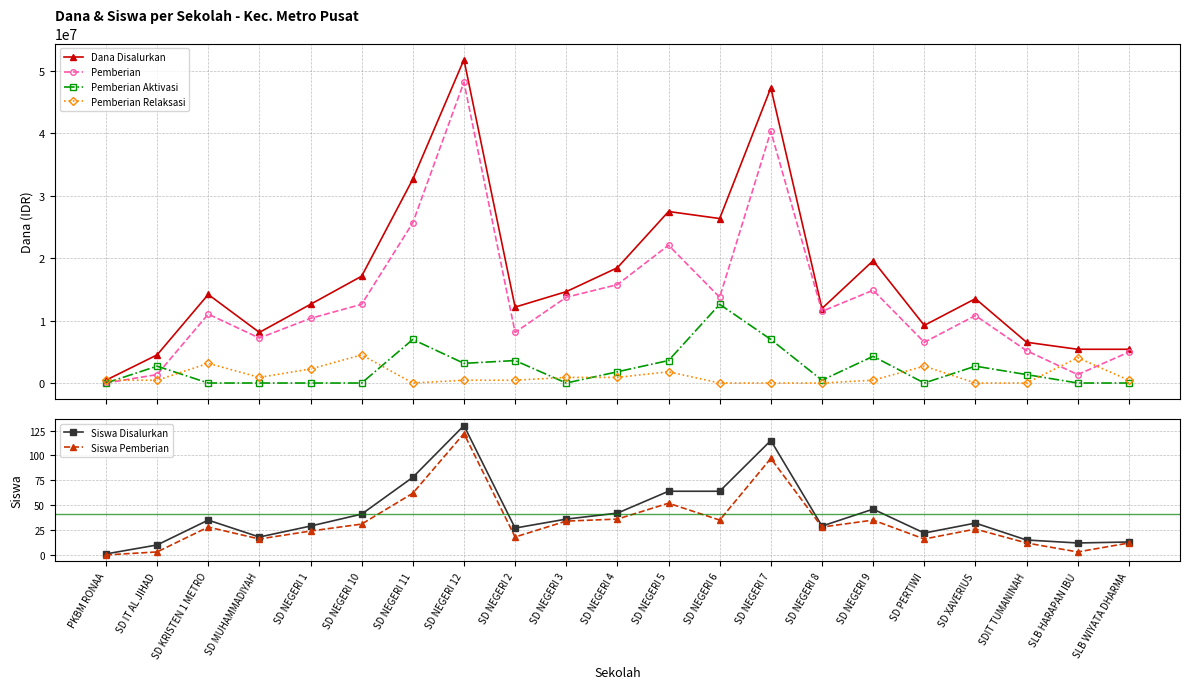

What is the total value across all series at SD NEGERI 10?

34200072